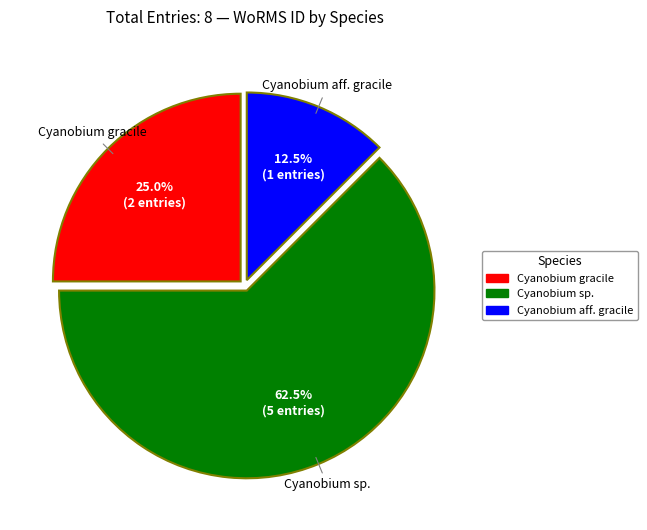

Is there a majority slice in this chart?

Yes